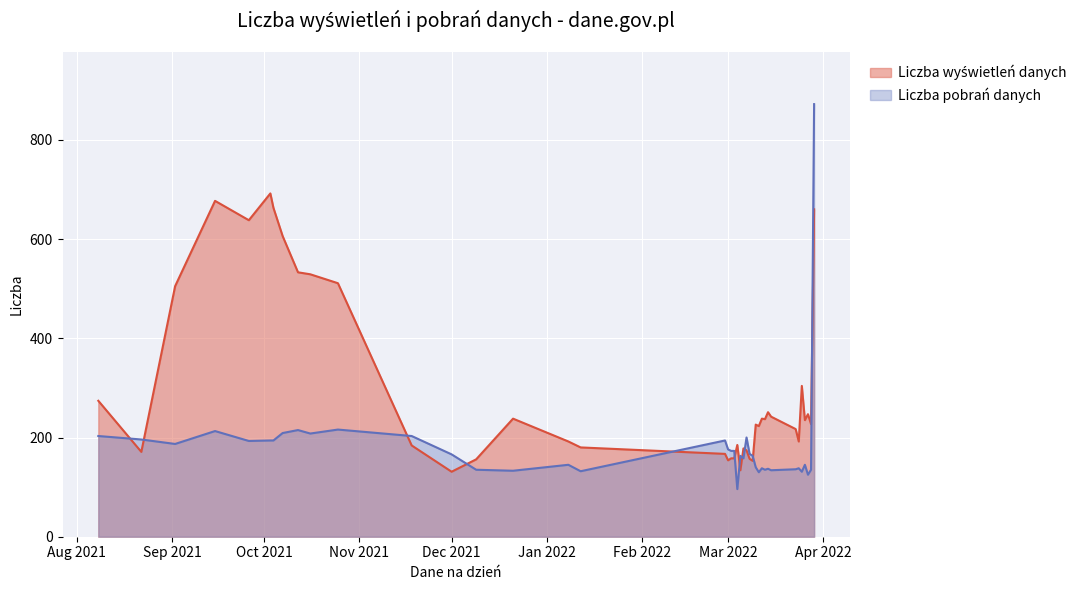

At which category is the sum across all series the highest?

2022-03-29